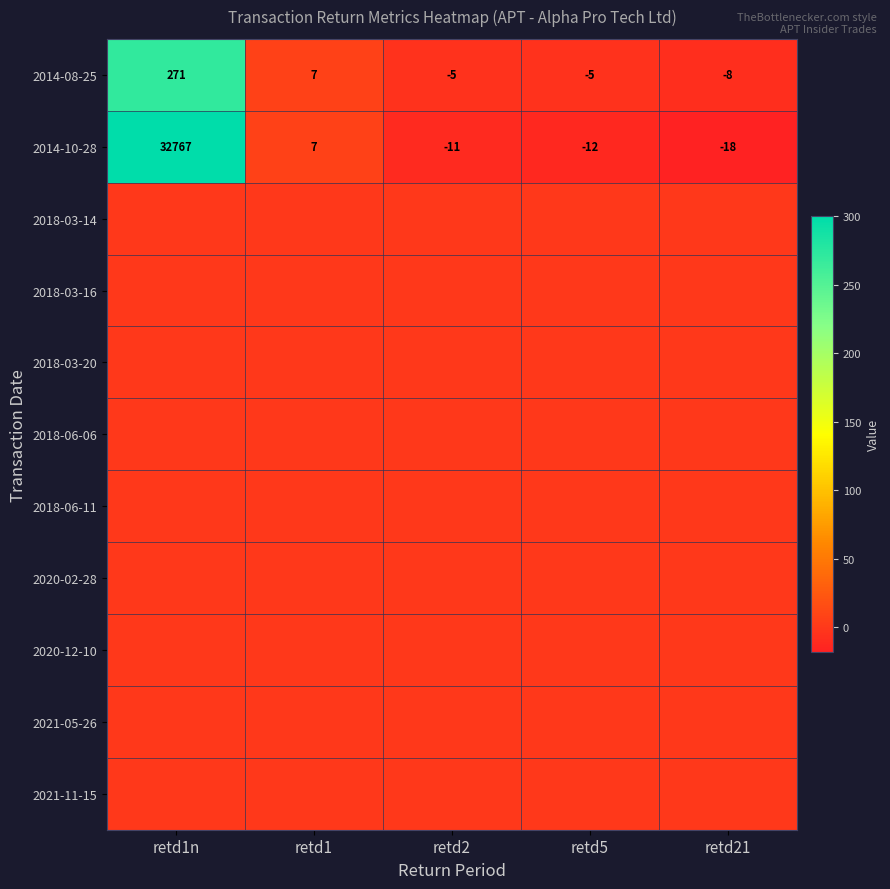

Where does the 2014-10-28 series first go above -11?

retd1n